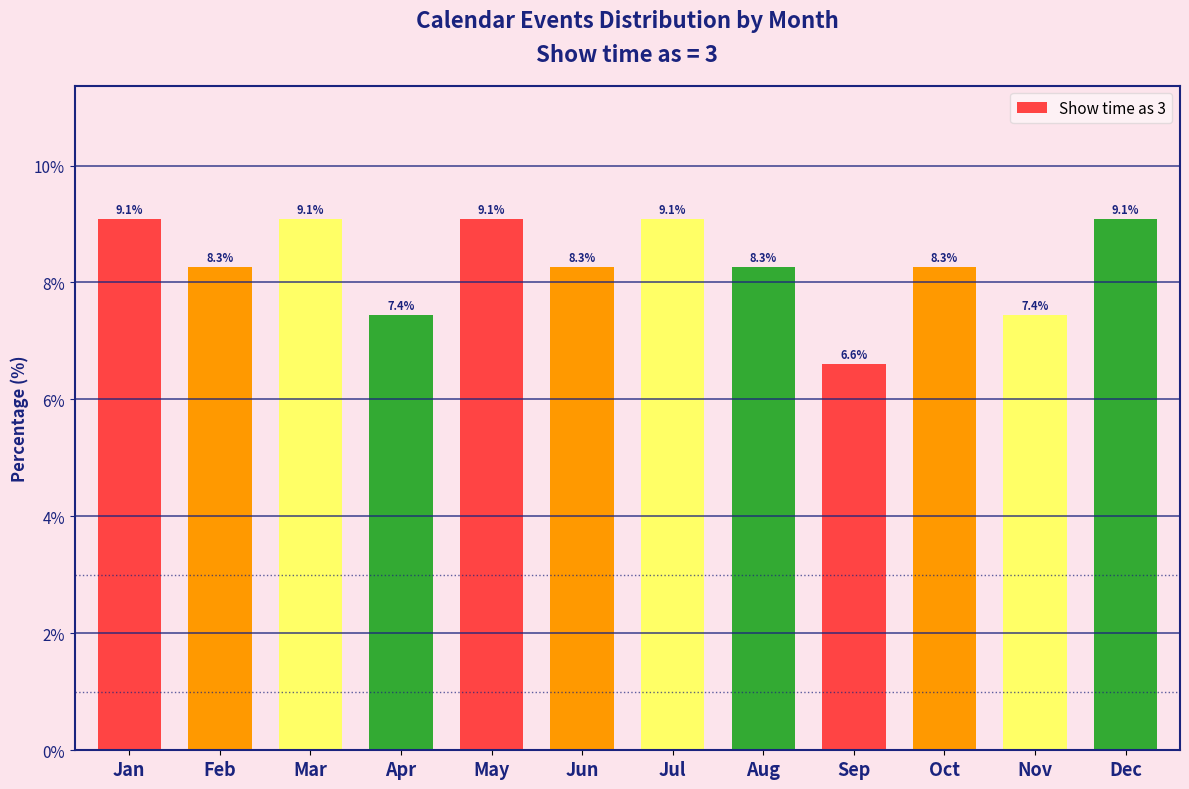

Reading left to right, what are all the values shown in this chart?

9.1	8.3	9.1	7.4	9.1	8.3	9.1	8.3	6.6	8.3	7.4	9.1